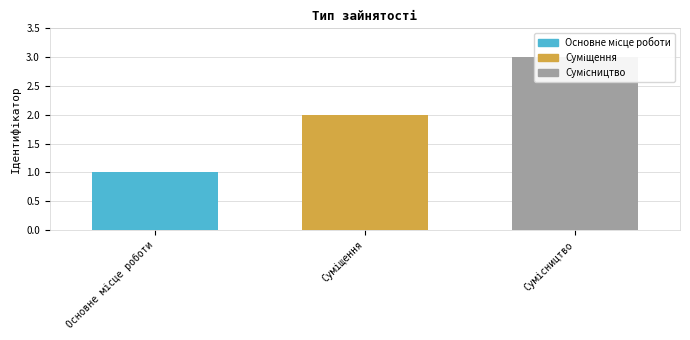

Reading left to right, extract all data points from this chart.

1	2	3